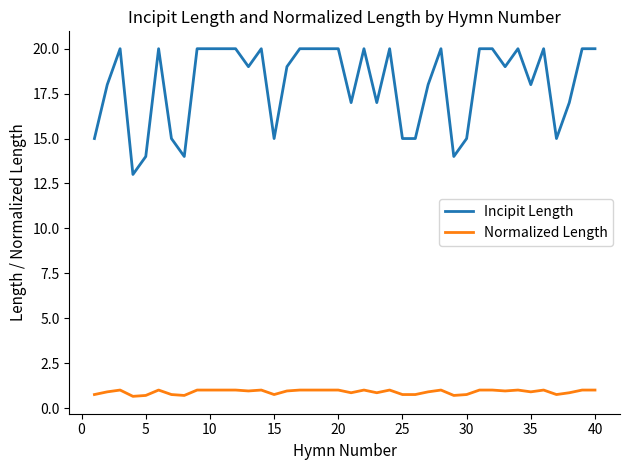

What is the maximum value shown in the chart?

20.0